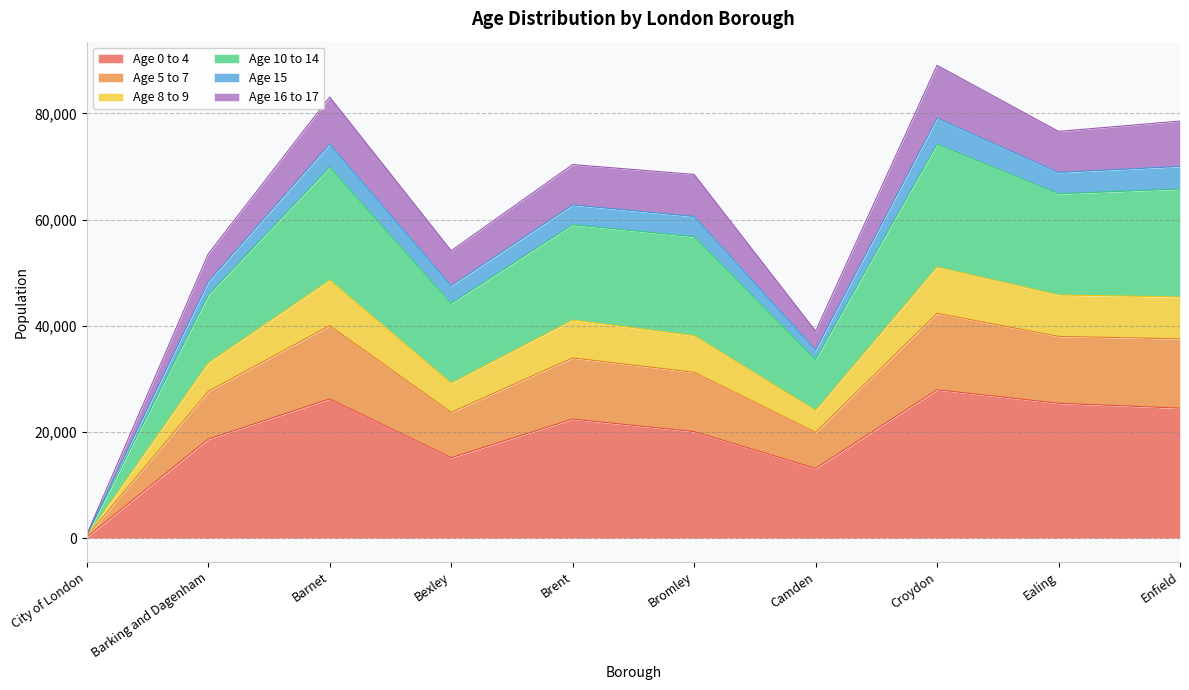

Between Ealing and Enfield, which series saw the biggest shift?

Age 10 to 14